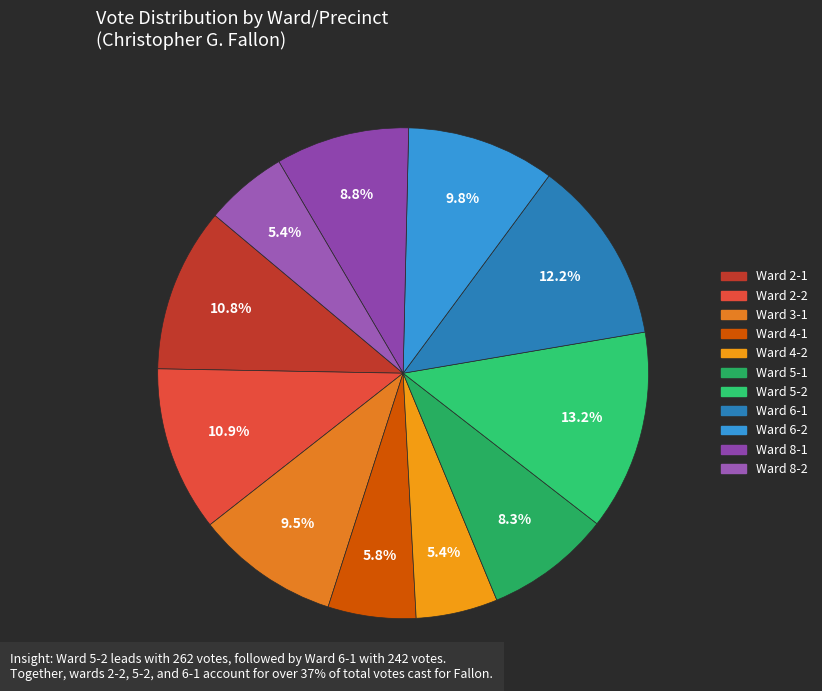

Count the number of slices in the pie.

11